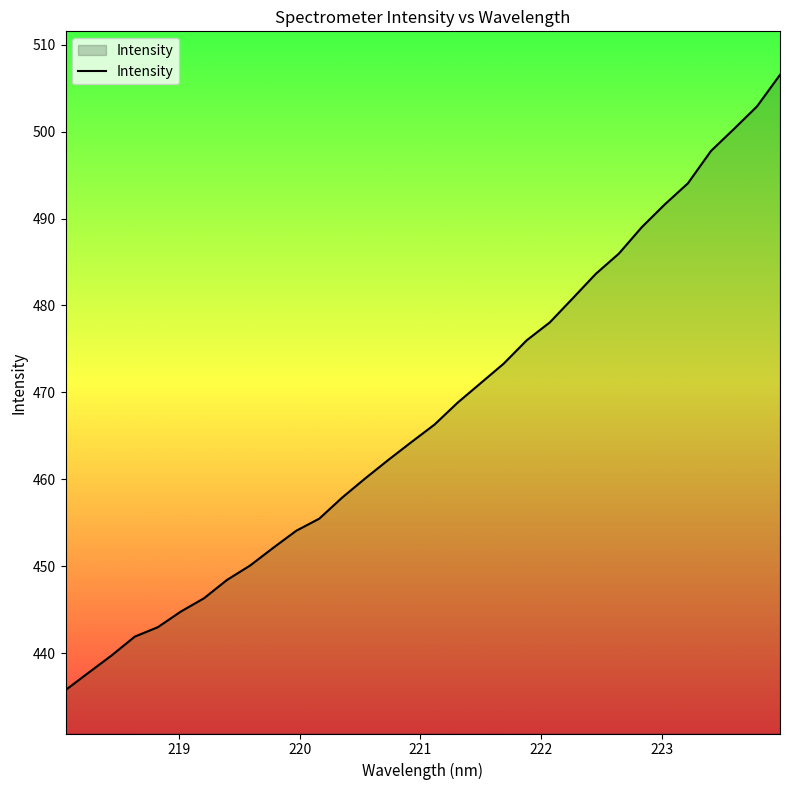

What is the minimum value shown in the chart?

435.7